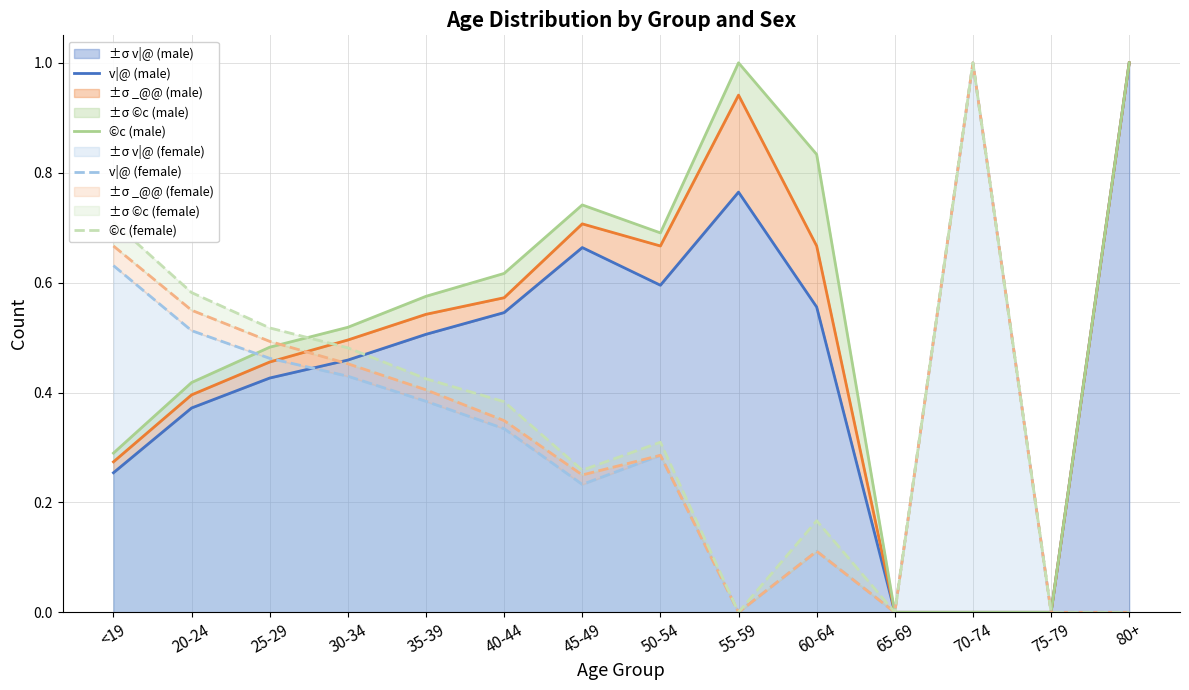

At which category does the chart reach its minimum across all series?

65-69